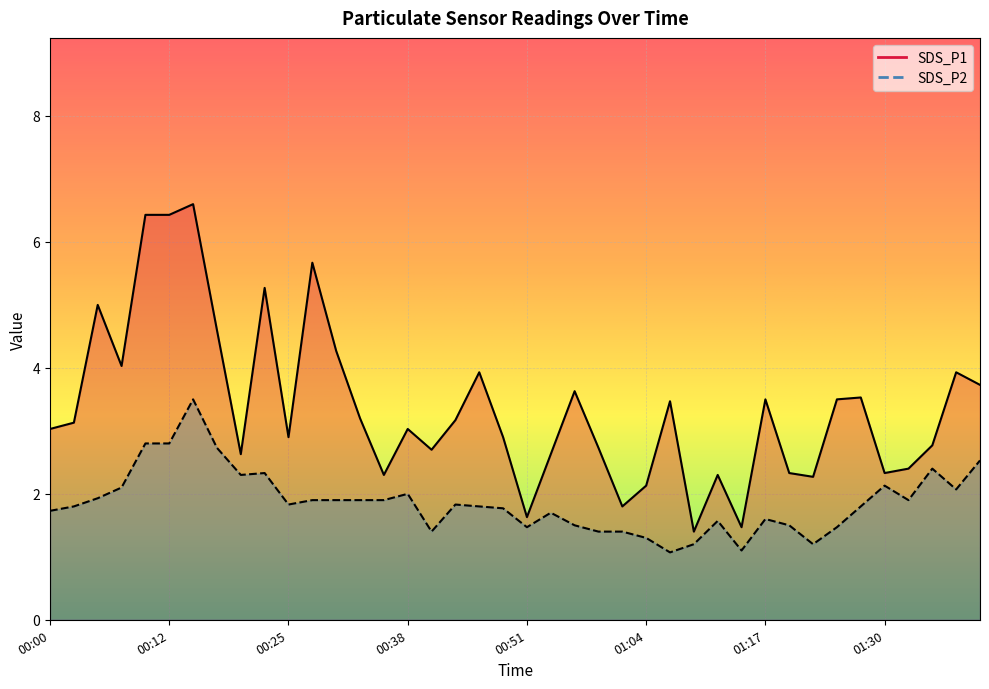

Rank the series by their maximum value, from highest to lowest.

SDS_P1, SDS_P2